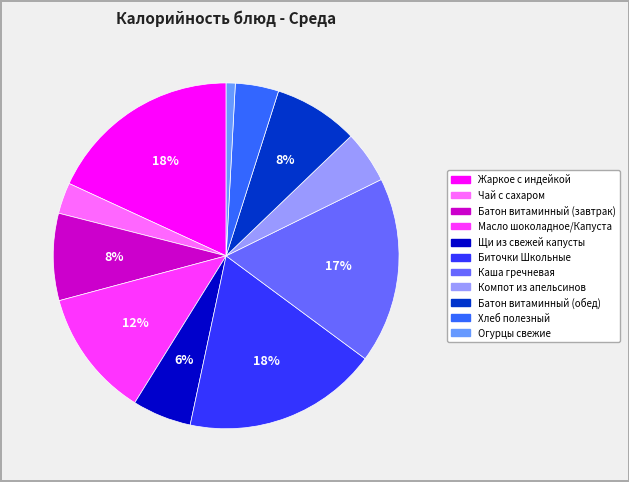

What percentage is the Жаркое с индейкой slice, to the nearest percent?

18%